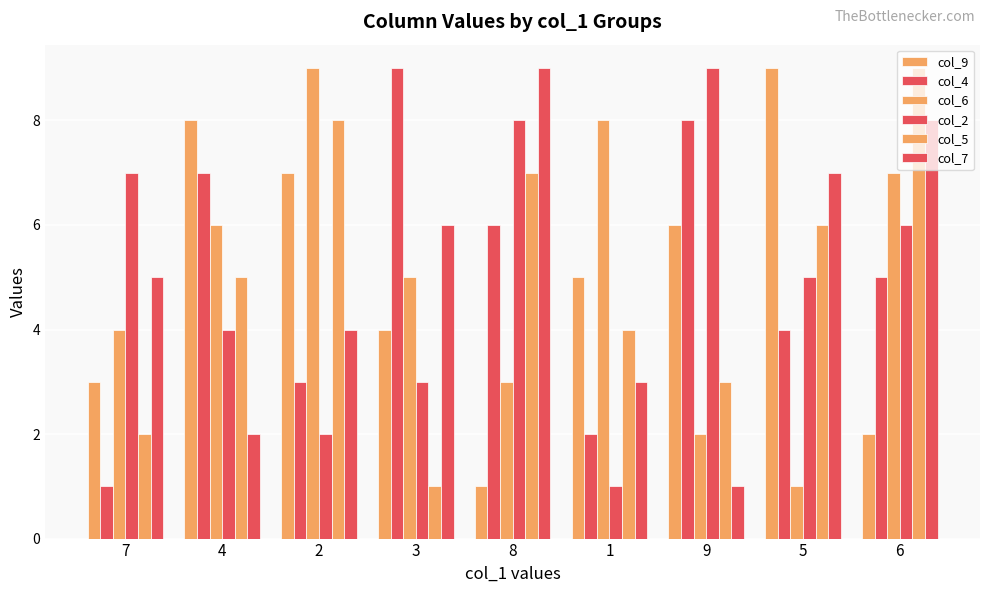

How many data points in col_2 are less than 5?

4